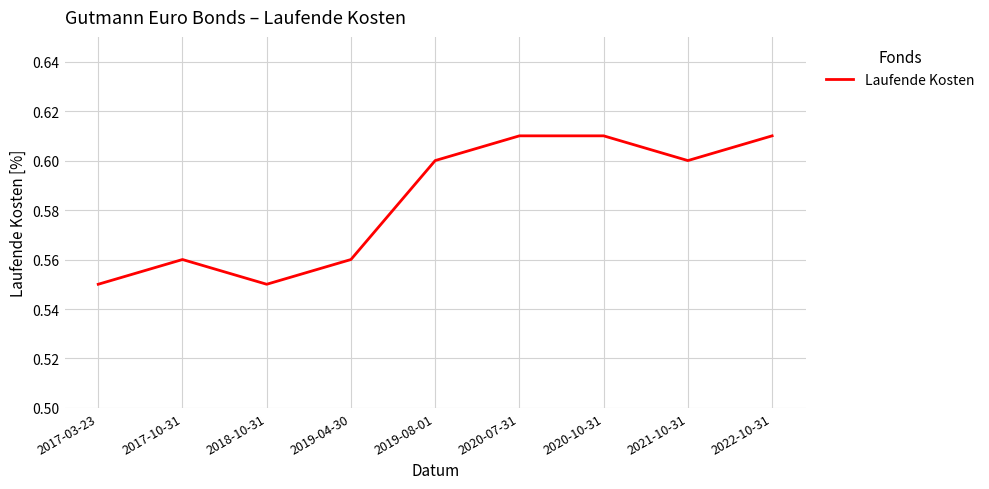

Where is the first local minimum?

2018-10-31